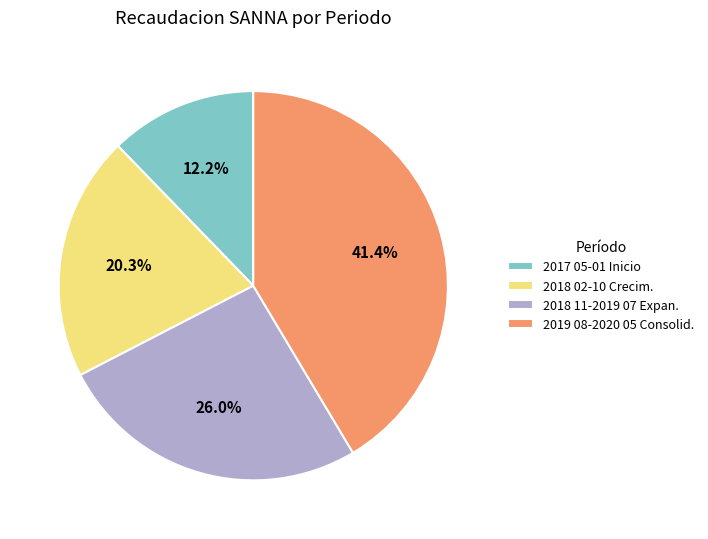

Rank the categories by value from lowest to highest.

2017 05-01 Inicio, 2018 02-10 Crecim., 2018 11-2019 07 Expan., 2019 08-2020 05 Consolid.